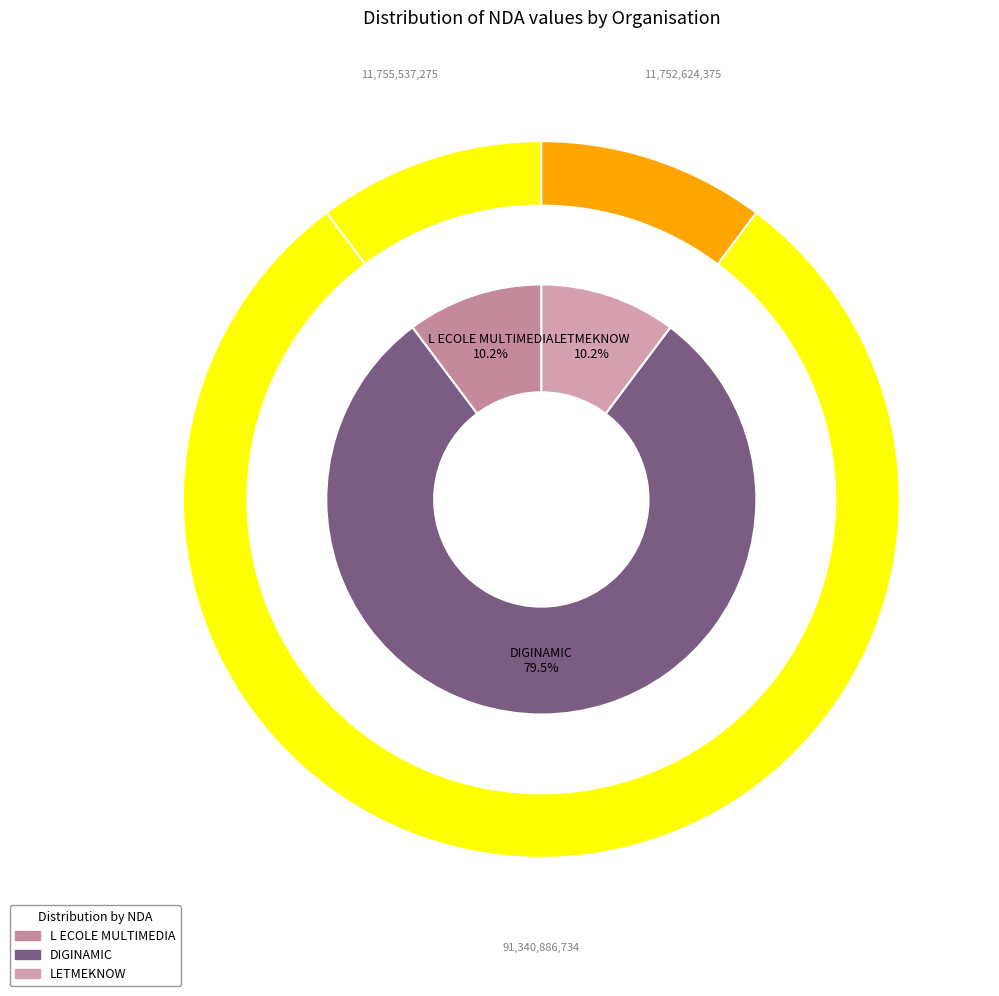

How many segments does this pie chart have?

3